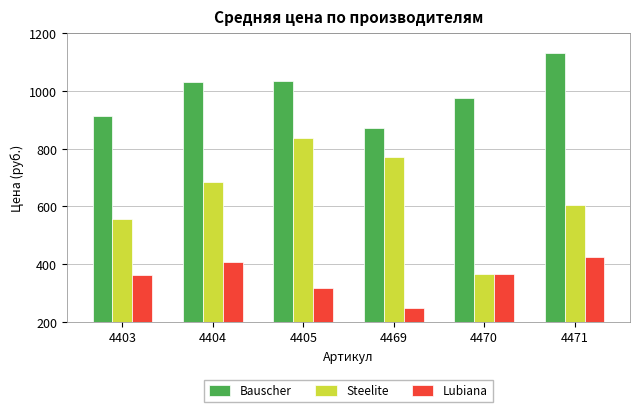

Count the Lubiana values in the range 316 to 408.

4